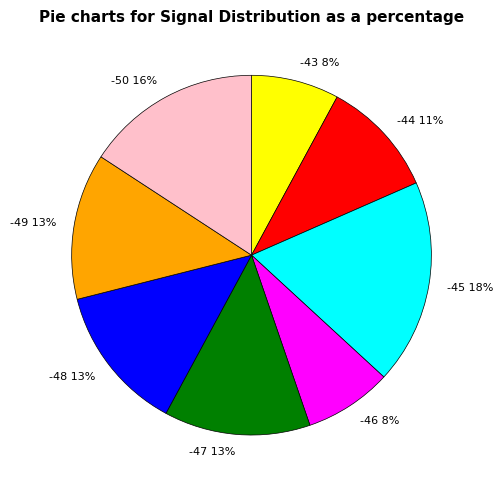

To the nearest percent, what is the average slice percentage?

12%